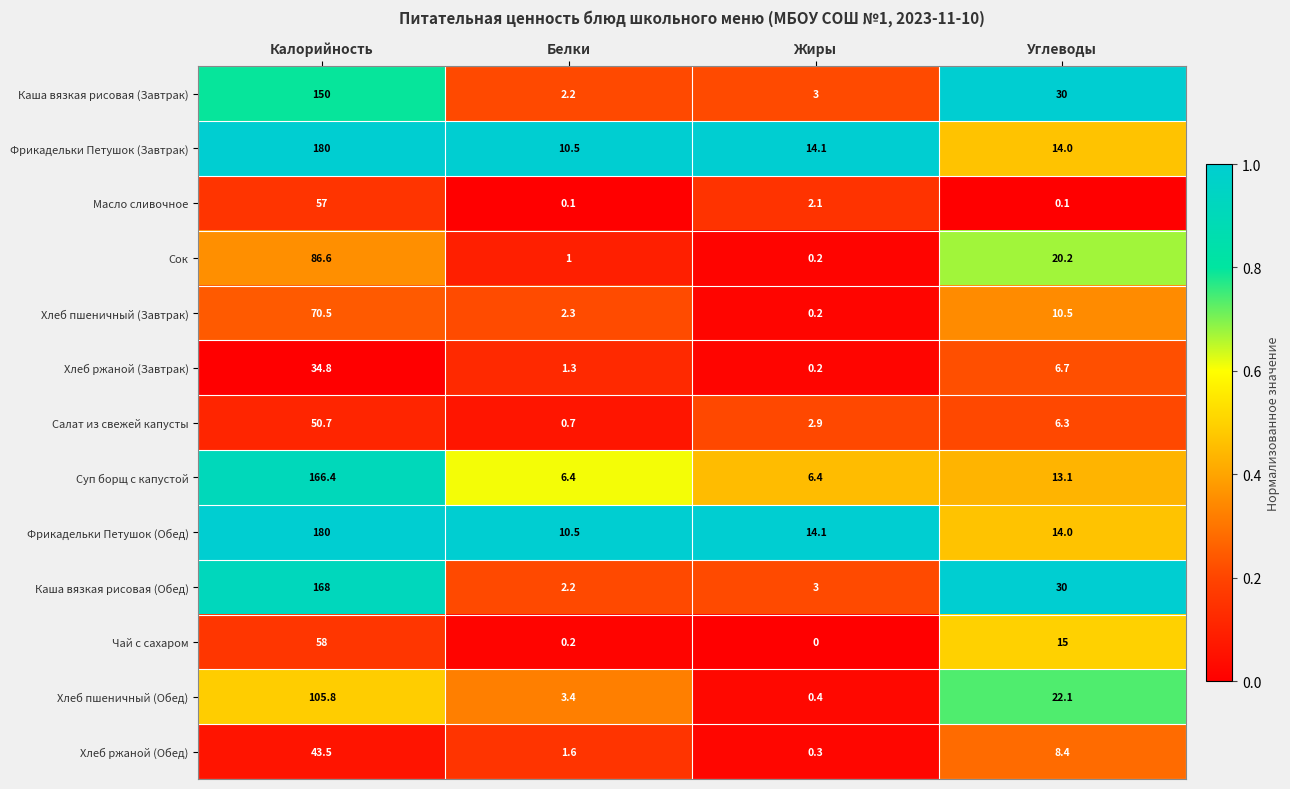

What is the highest value of the Фрикадельки Петушок (Обед) series?

180.0